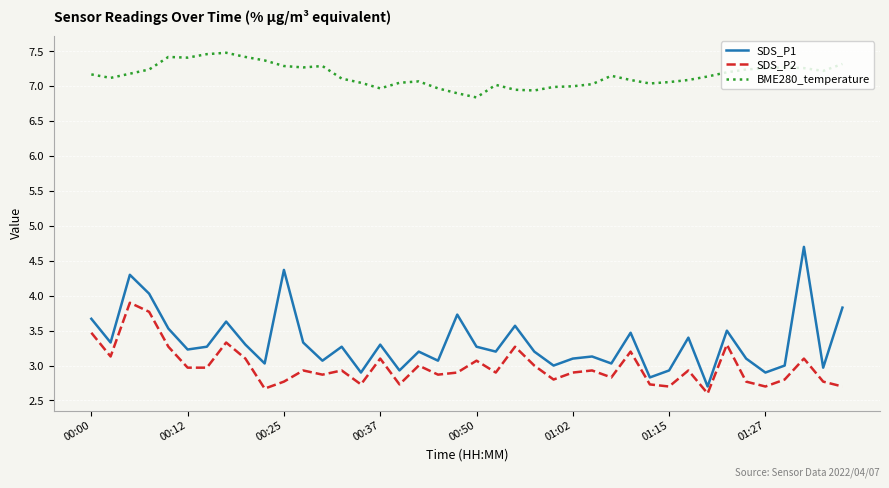

What is the minimum value for SDS_P2?

2.6